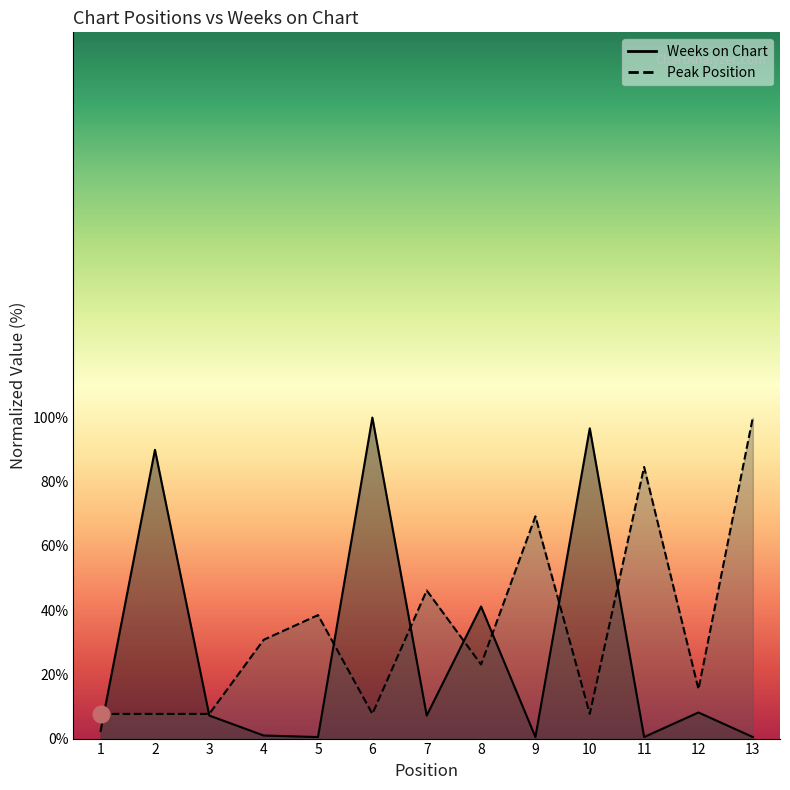

Between 4 and 10, which series saw the biggest shift?

Weeks on Chart